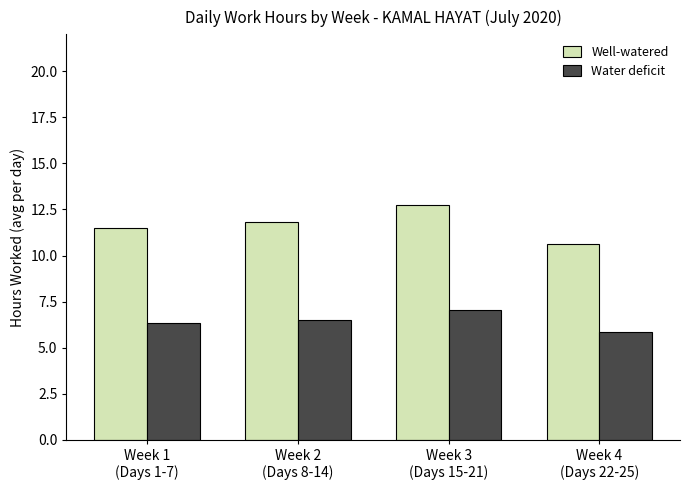

List the series in order of their overall mean, highest first.

Well-watered, Water deficit